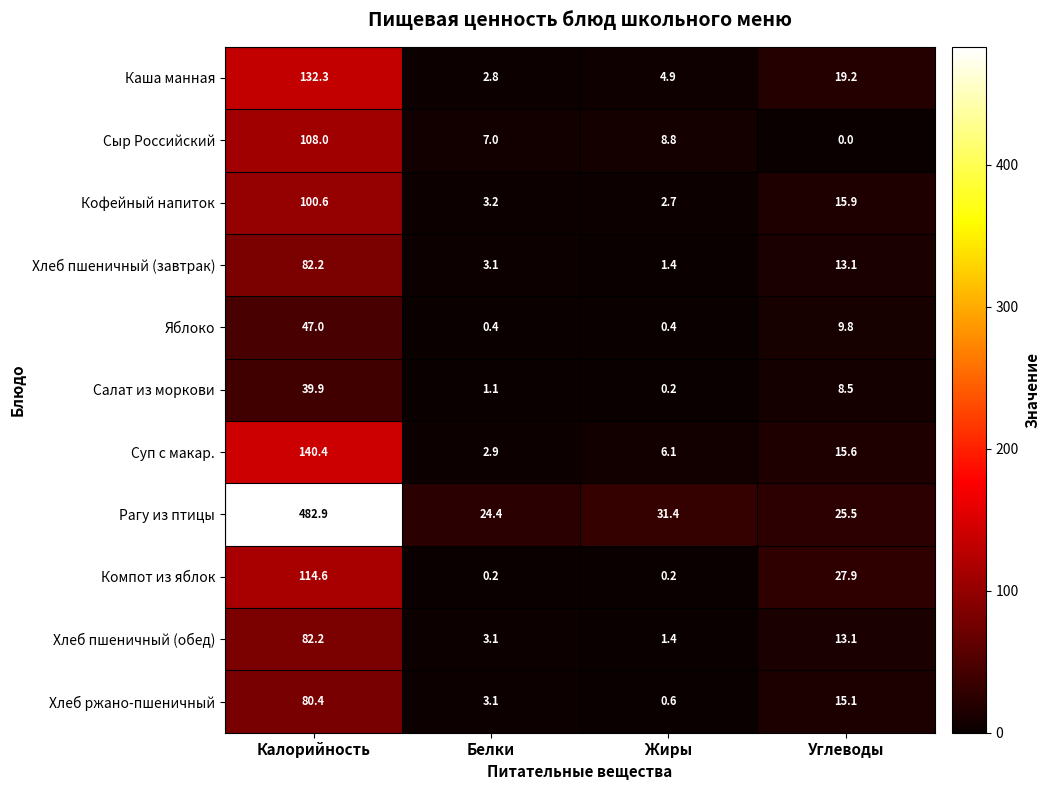

Which series changed the most between Калорийность and Белки?

Рагу из птицы